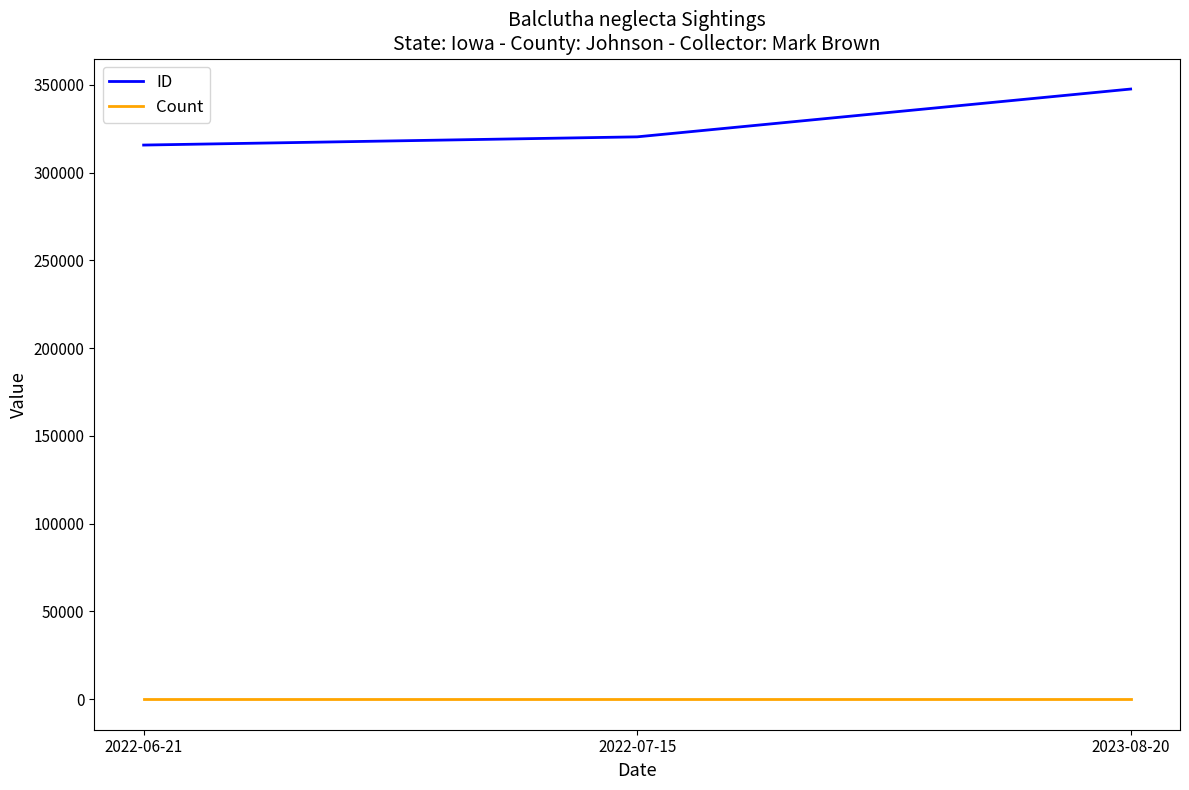

Reading left to right, what are all the values shown in this chart?

ID: 315676	320355	347587
Count: 1	1	1